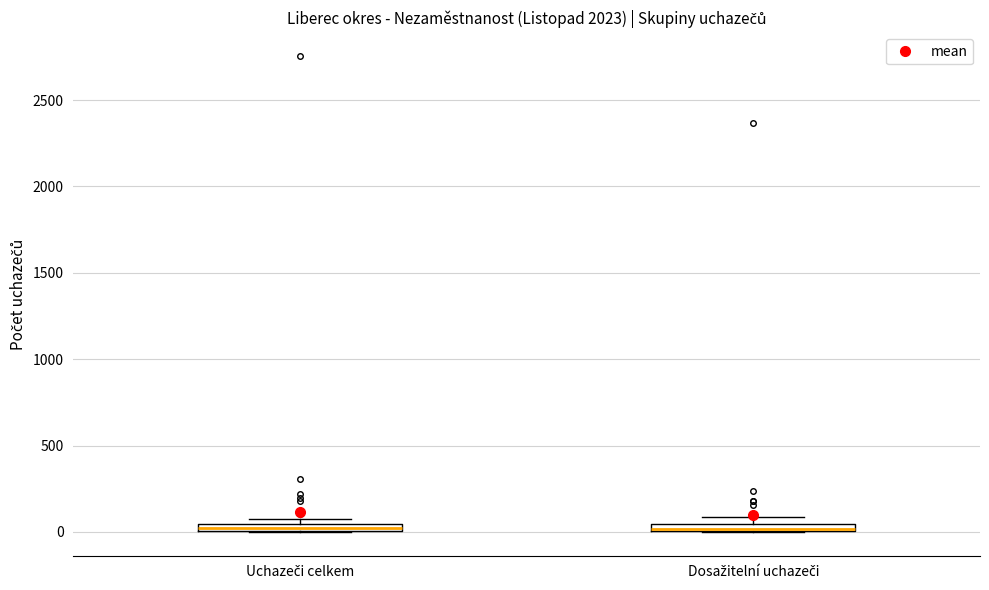

Where is the upper edge of the box for Dosažitelní uchazeči on the y-axis? The values are not printed on the chart, so give them approximately, as read against the axis.

50